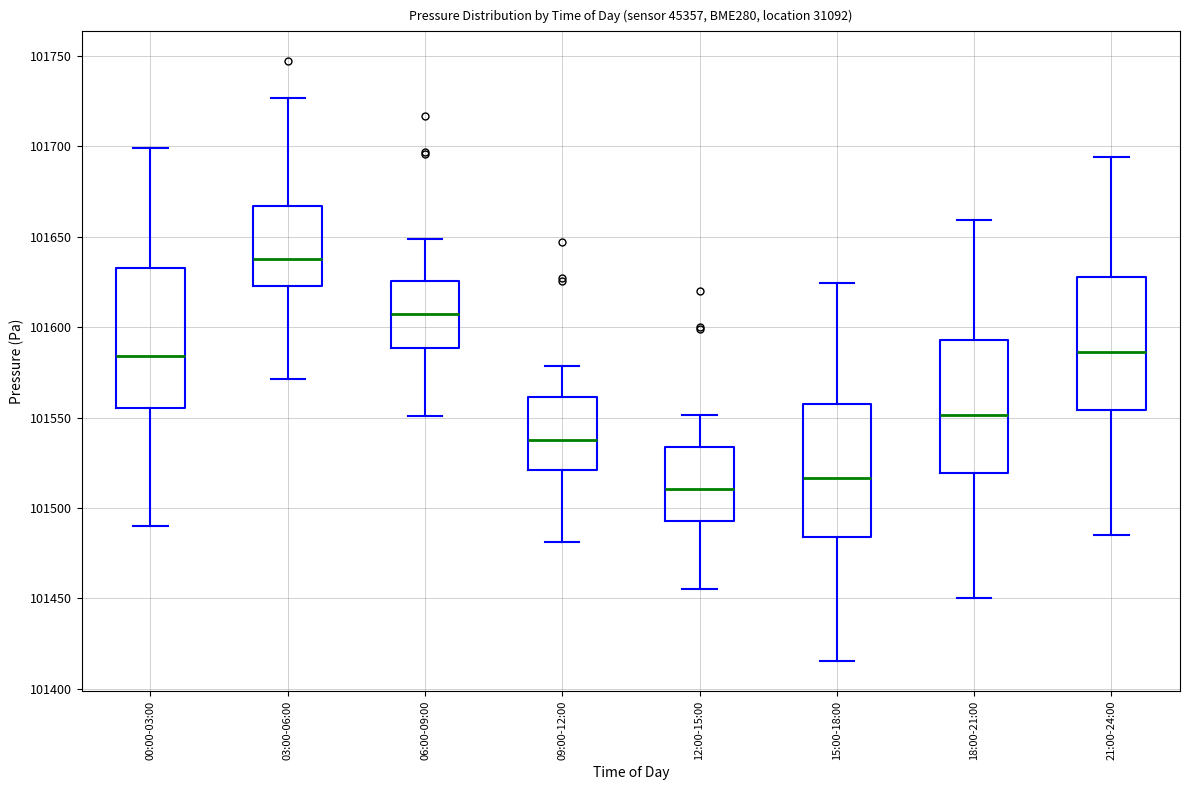

Reading left to right, read every box against the y-axis: the position of its median line, the range the box covers, and the ends of its whiskers. The values are not printed on the chart, so give them approximately, as read against the axis.

00:00-03:00: median 101585, box 101555 to 101635, whiskers 101490 to 101700
03:00-06:00: median 101640, box 101625 to 101665, whiskers 101570 to 101725
06:00-09:00: median 101605, box 101590 to 101625, whiskers 101550 to 101650
09:00-12:00: median 101535, box 101520 to 101560, whiskers 101480 to 101580
12:00-15:00: median 101510, box 101495 to 101535, whiskers 101455 to 101550
15:00-18:00: median 101515, box 101485 to 101560, whiskers 101415 to 101625
18:00-21:00: median 101550, box 101520 to 101595, whiskers 101450 to 101660
21:00-24:00: median 101585, box 101555 to 101630, whiskers 101485 to 101695